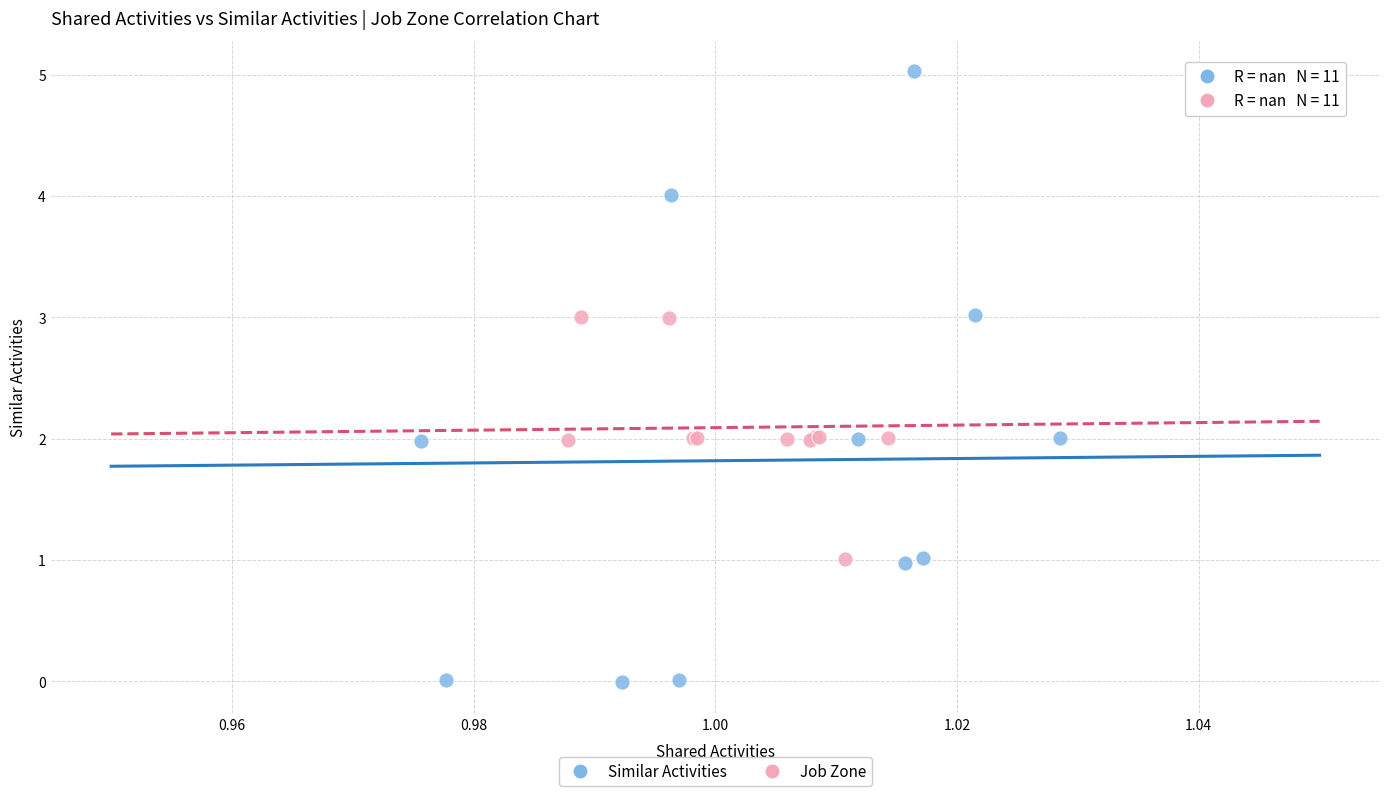

Which series contains the highest Y value?

Similar Activities